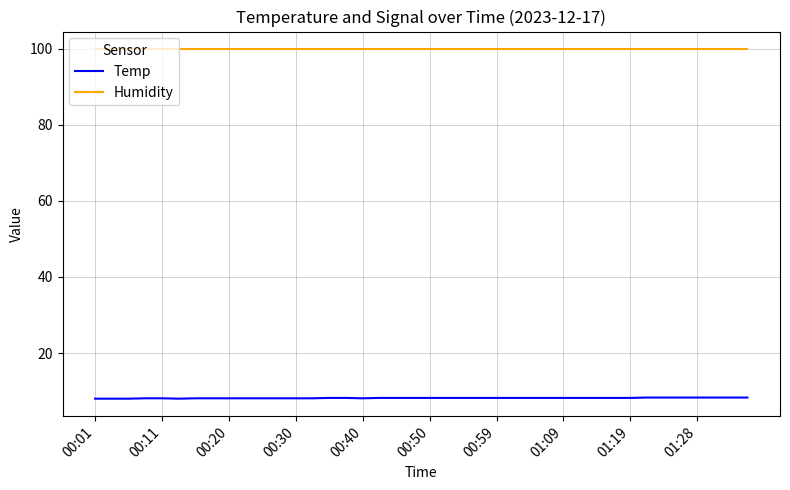

True or false: Temp and Humidity intersect in this chart.

False